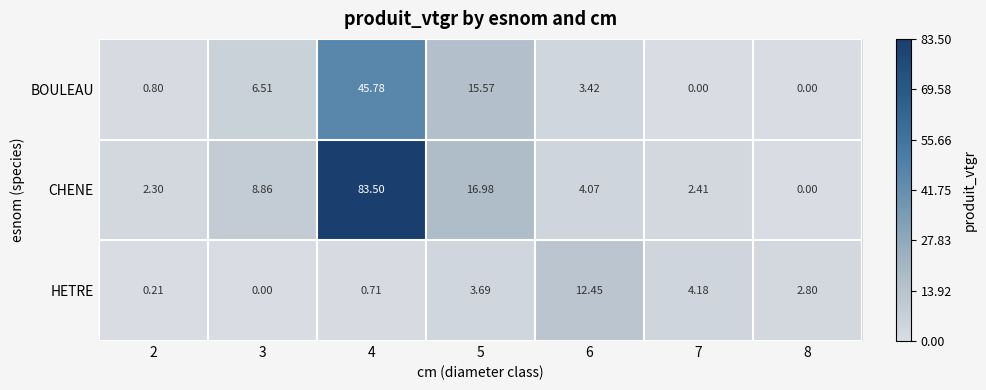

List the series in order of their peak value, lowest first.

HETRE, BOULEAU, CHENE